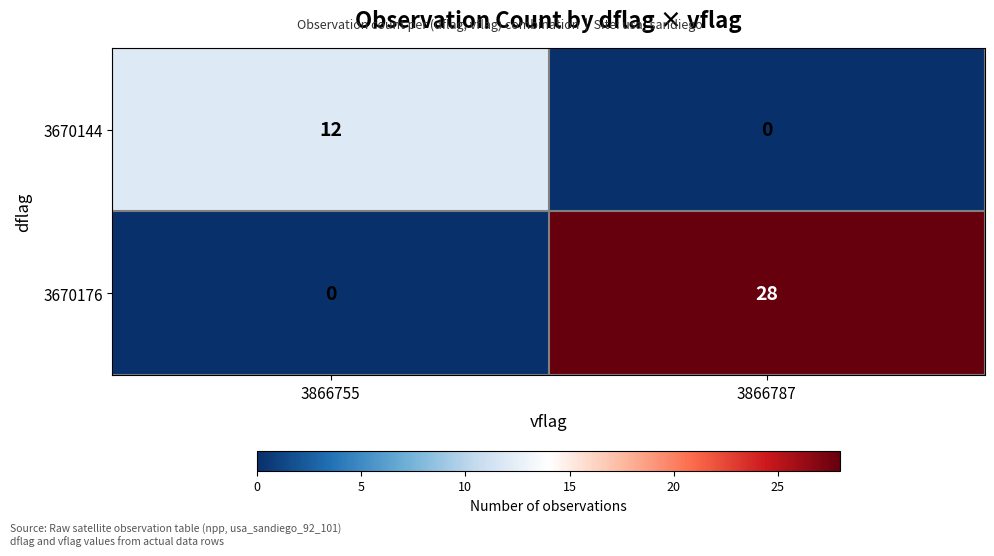

How many series are shown in this chart?

2